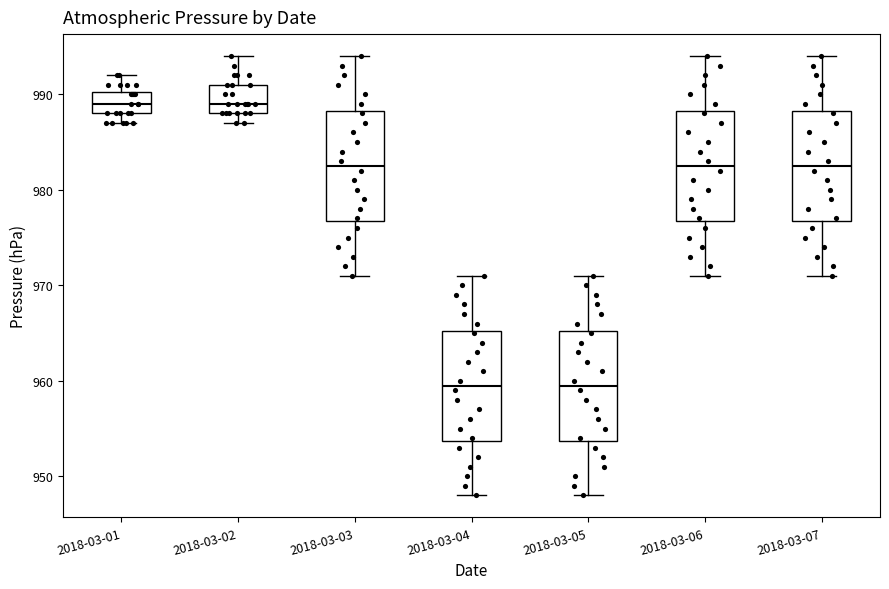

Reading left to right, transcribe this box plot: for each box, give where its median line is, the range the box spans, and where its two whiskers end, as read against the y-axis. The values are not printed on the chart, so give them approximately, as read against the axis.

2018-03-01: median 989, box 988 to 990, whiskers 987 to 992
2018-03-02: median 989, box 988 to 991, whiskers 987 to 994
2018-03-03: median 983, box 977 to 988, whiskers 971 to 994
2018-03-04: median 960, box 954 to 965, whiskers 948 to 971
2018-03-05: median 960, box 954 to 965, whiskers 948 to 971
2018-03-06: median 983, box 977 to 988, whiskers 971 to 994
2018-03-07: median 983, box 977 to 988, whiskers 971 to 994